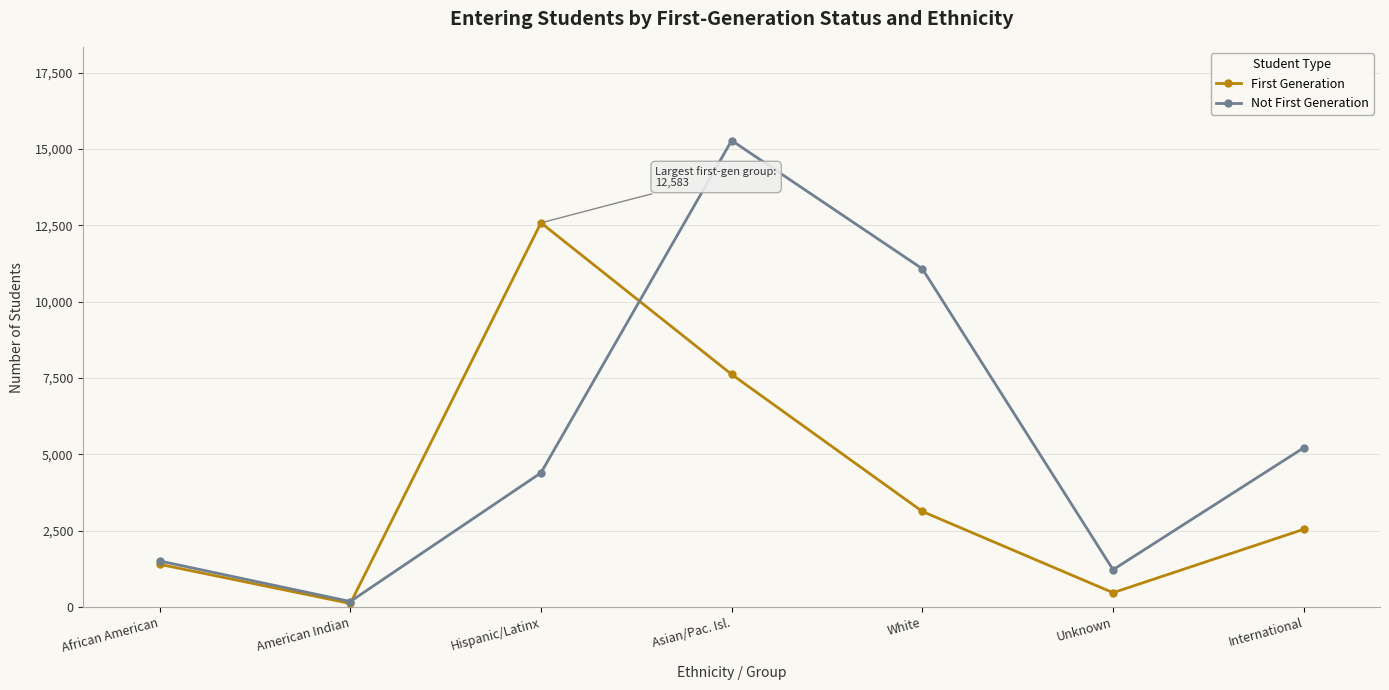

What is the sum of the First Generation values at International and Hispanic/Latinx?

15126